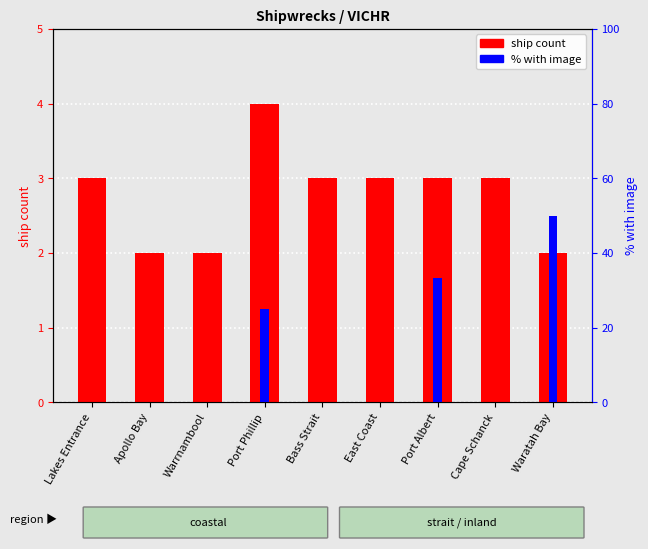

Rank the series by their average value, from lowest to highest.

ship count, % with image